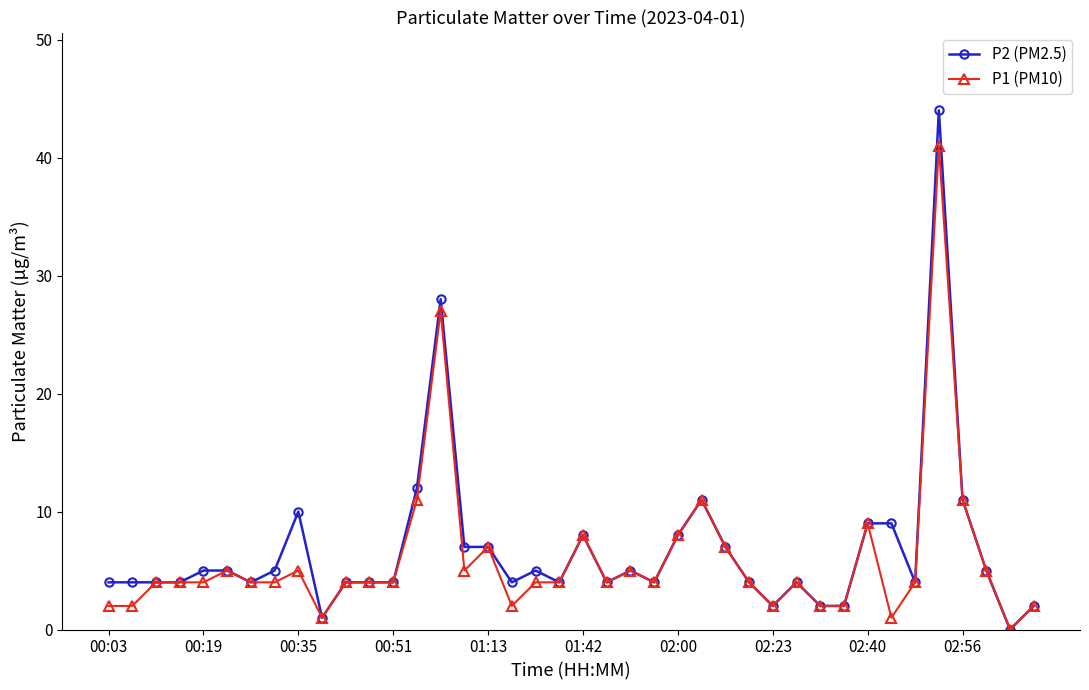

Which series has the widest spread of values?

P2 (PM2.5)